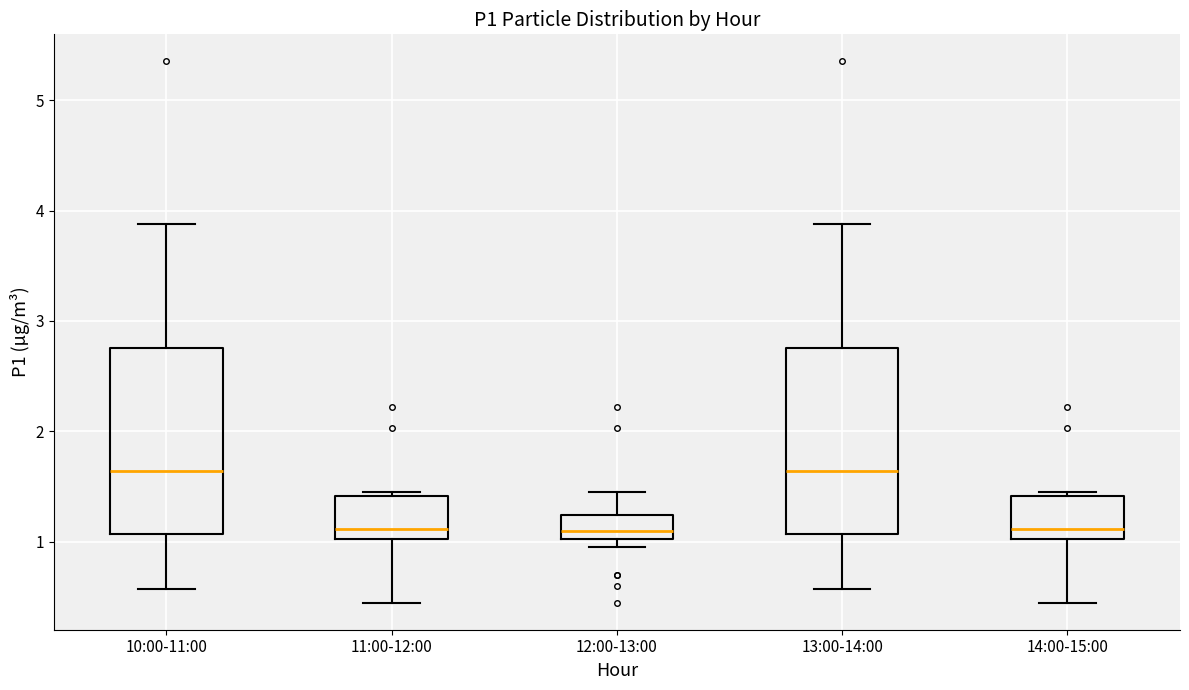

Reading left to right, read every box against the y-axis: the position of its median line, the range the box covers, and the ends of its whiskers. The values are not printed on the chart, so give them approximately, as read against the axis.

10:00-11:00: median 1.6, box 1.1 to 2.8, whiskers 0.6 to 3.9
11:00-12:00: median 1.1, box 1.0 to 1.4, whiskers 0.5 to 1.5
12:00-13:00: median 1.1, box 1.0 to 1.2, whiskers 1.0 (just below the box's lower edge) to 1.5
13:00-14:00: median 1.6, box 1.1 to 2.8, whiskers 0.6 to 3.9
14:00-15:00: median 1.1, box 1.0 to 1.4, whiskers 0.5 to 1.5